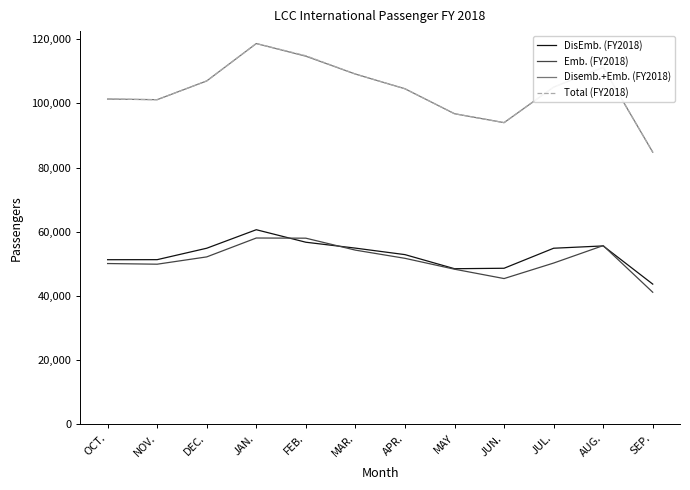

What is the approximate value of DisEmb. (FY2018) at JUN., to the nearest 50?

48600